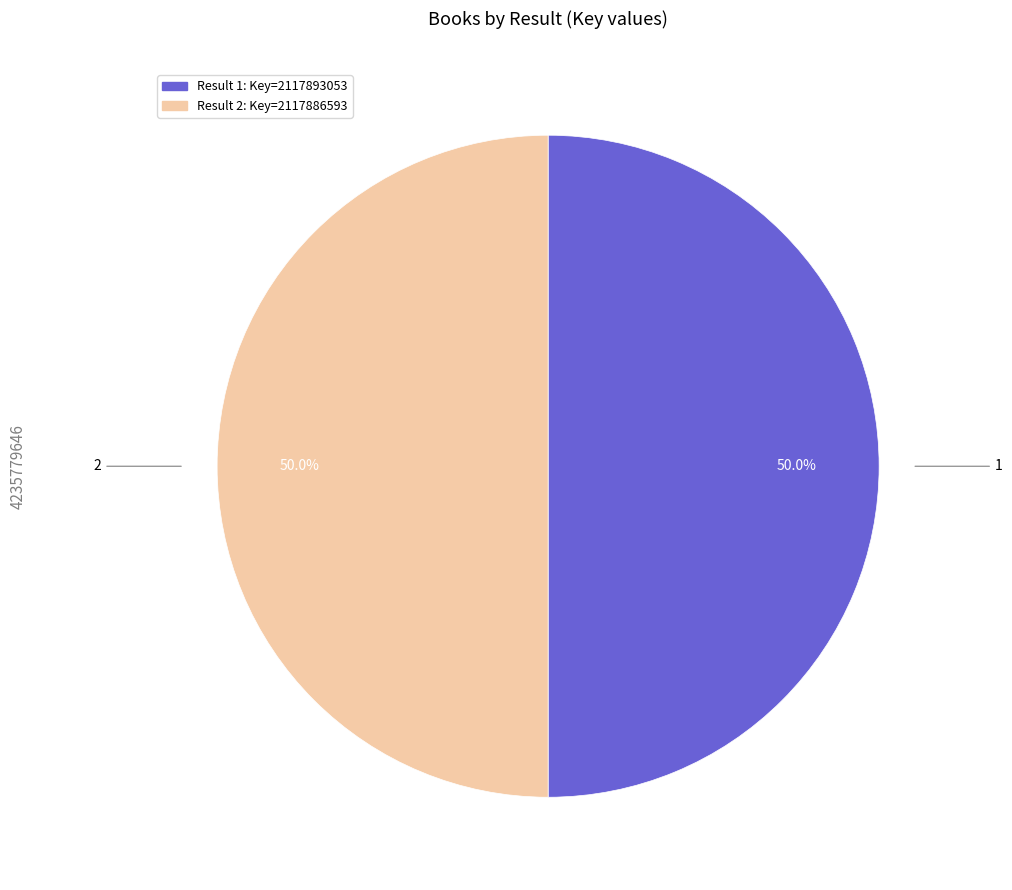

Approximately how many times larger is the value at 1 compared to 2?

1.0